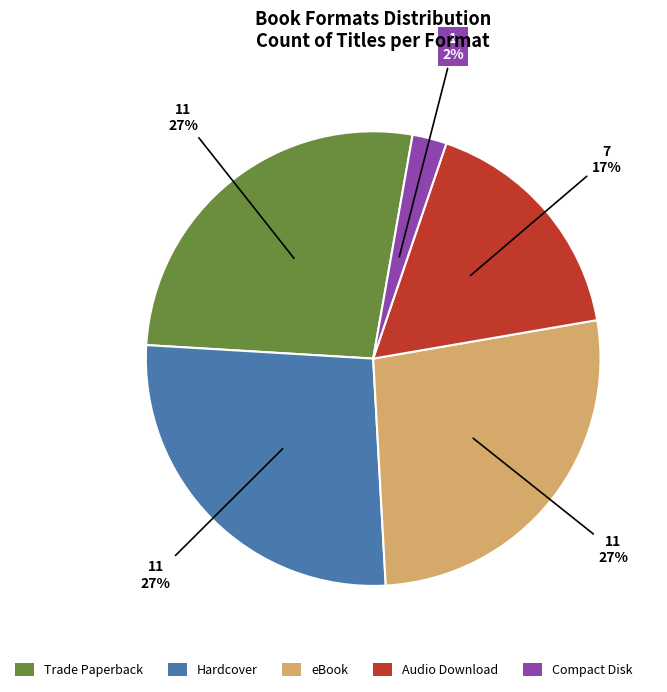

True or false: Hardcover accounts for 36% of the total.

False